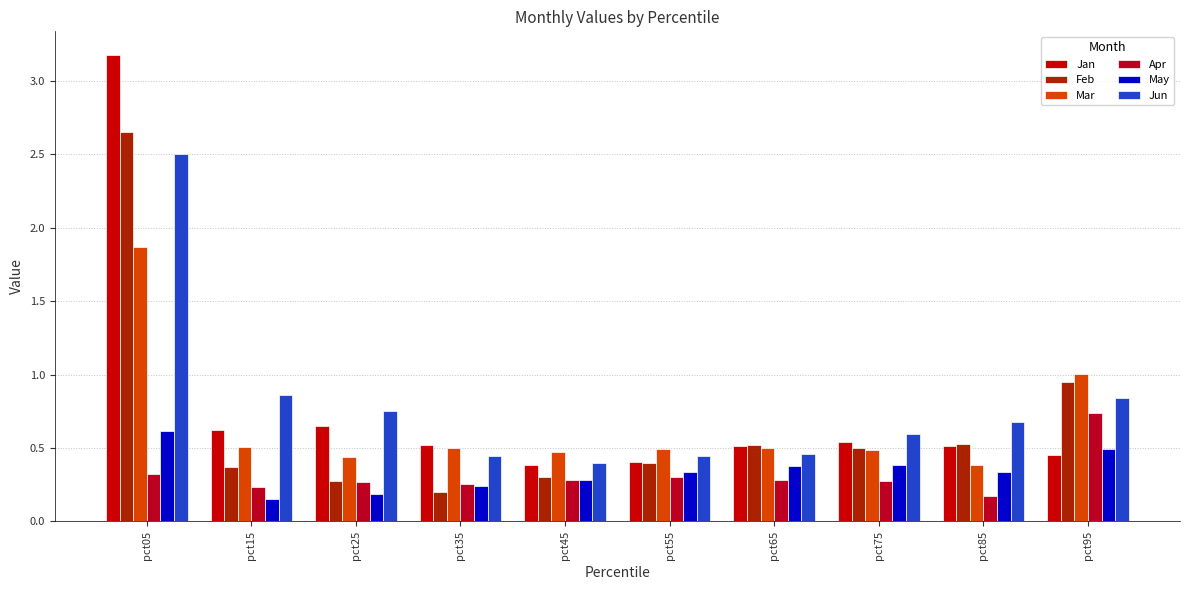

Are the bars grouped side by side (vs. stacked)?

Yes